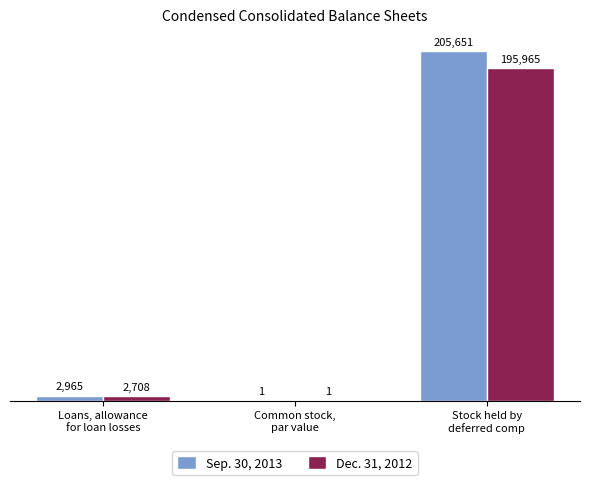

What are all the series names shown in the legend?

Sep. 30, 2013, Dec. 31, 2012